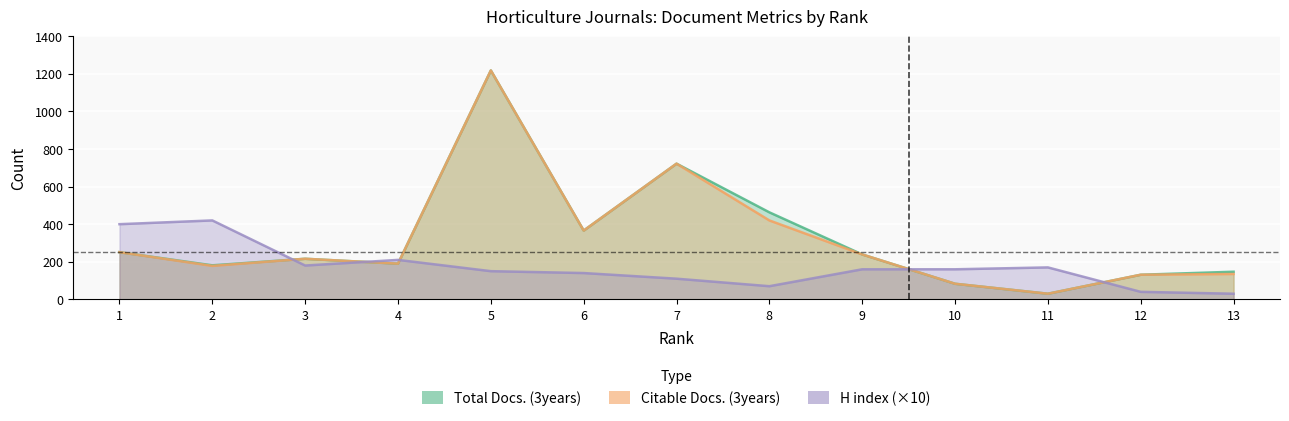

Is the value of H index at 3 greater than the value of Total Docs. (3years) at 10?

Yes